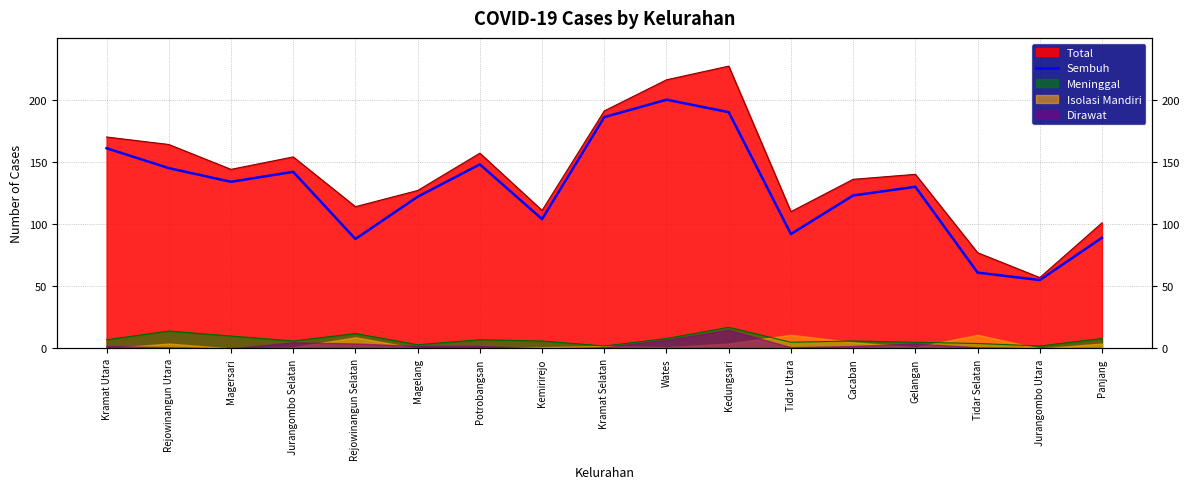

Approximately how many times larger is the value at Kramat Utara compared to Kemirirejo?

1.5